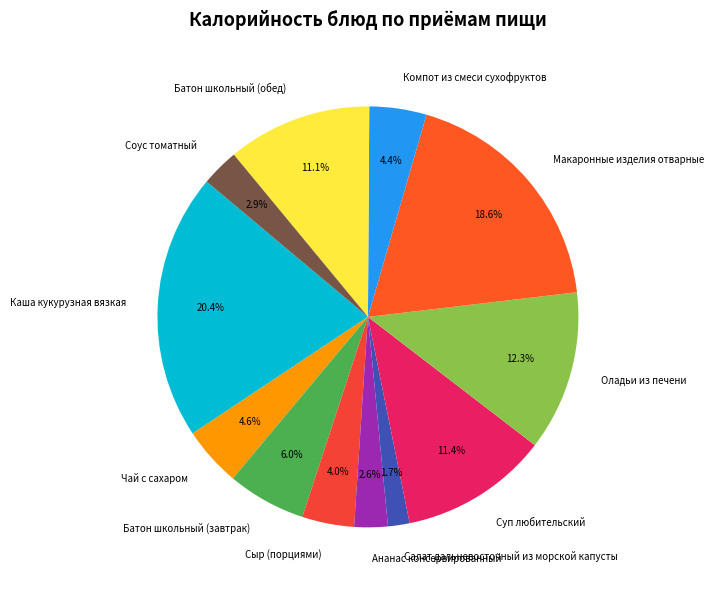

What percentage is NOT represented by Батон школьный (обед)?

88.9%